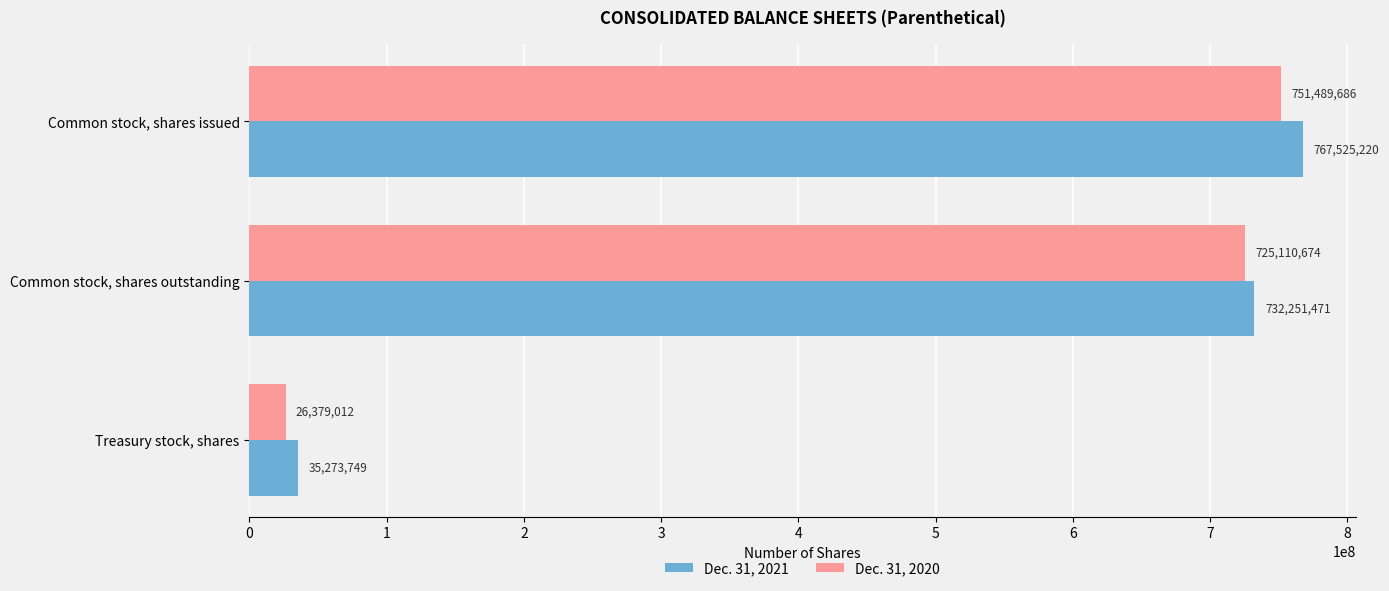

Rank the series at Common stock, shares outstanding from highest to lowest value.

Dec. 31, 2021, Dec. 31, 2020